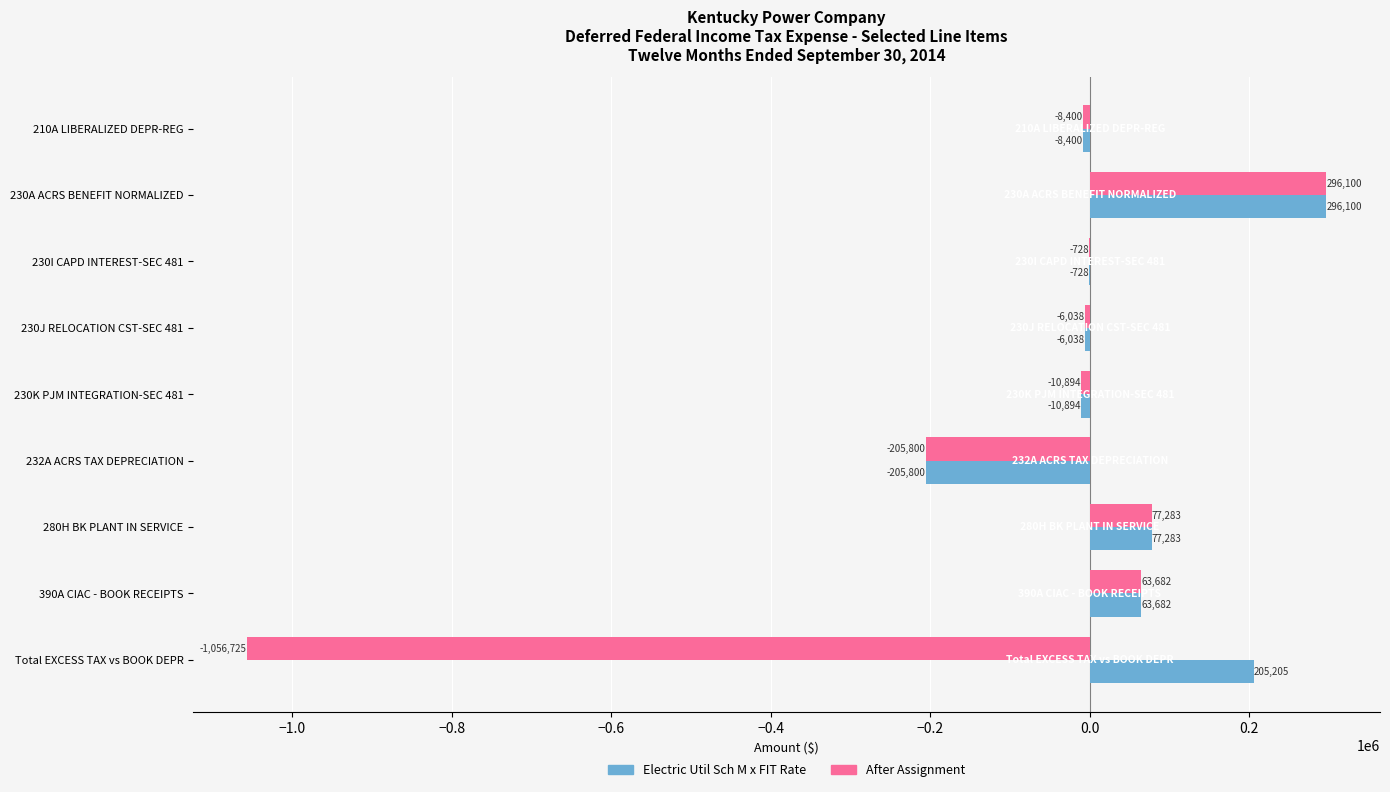

How many categories are shown in the chart?

9